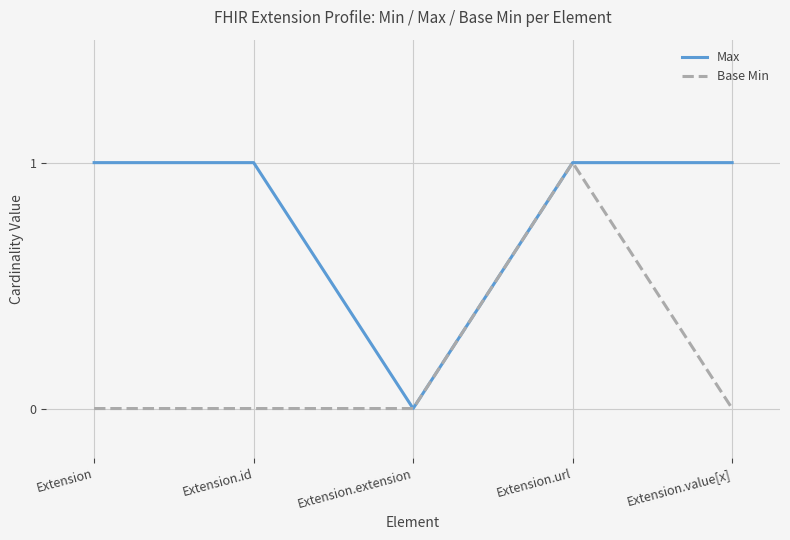

What position from the left is Extension.value[x]?

5